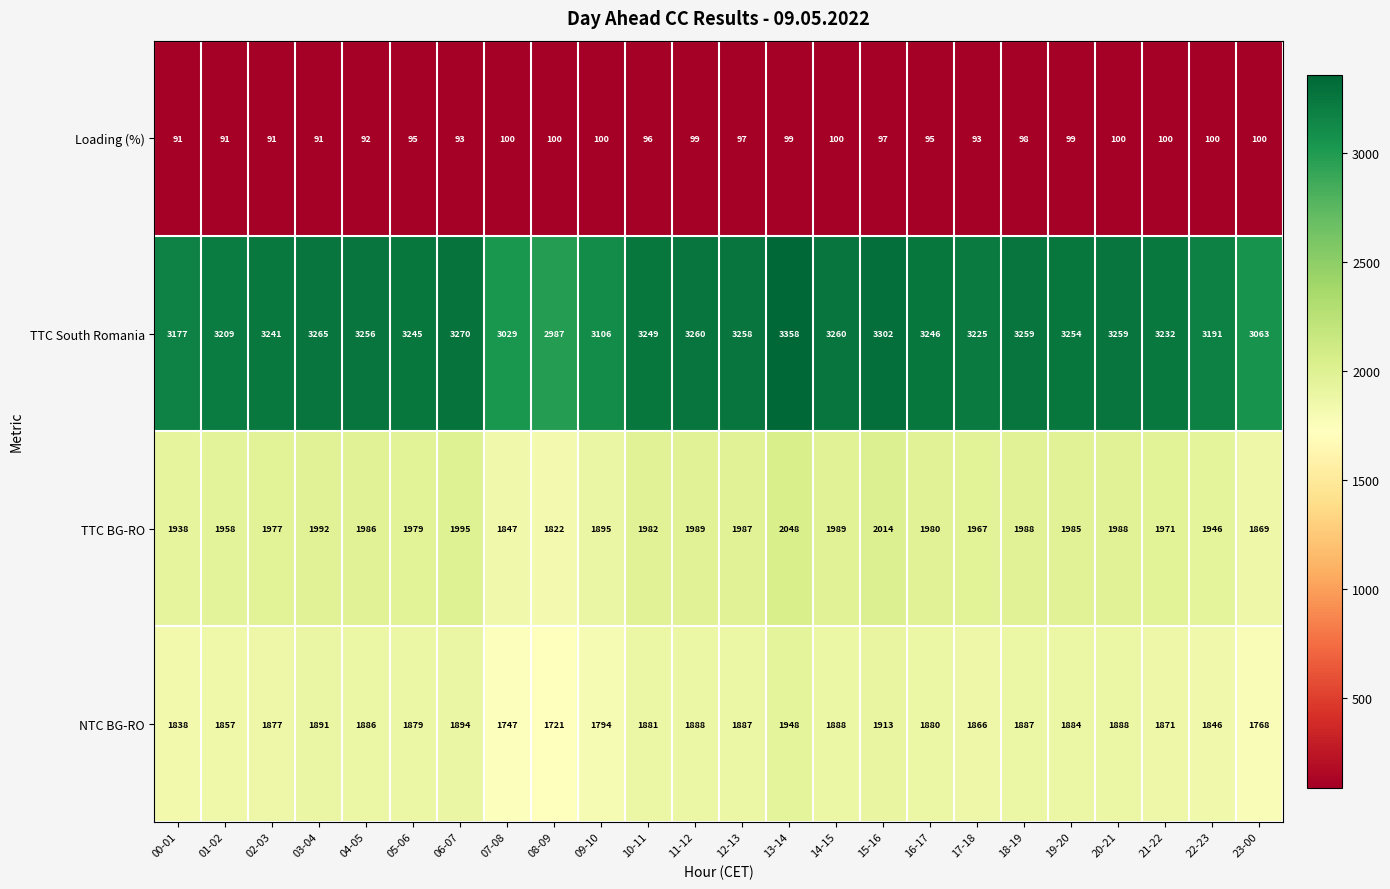

Between 04-05 and 09-10, which series saw the biggest shift?

TTC South Romania